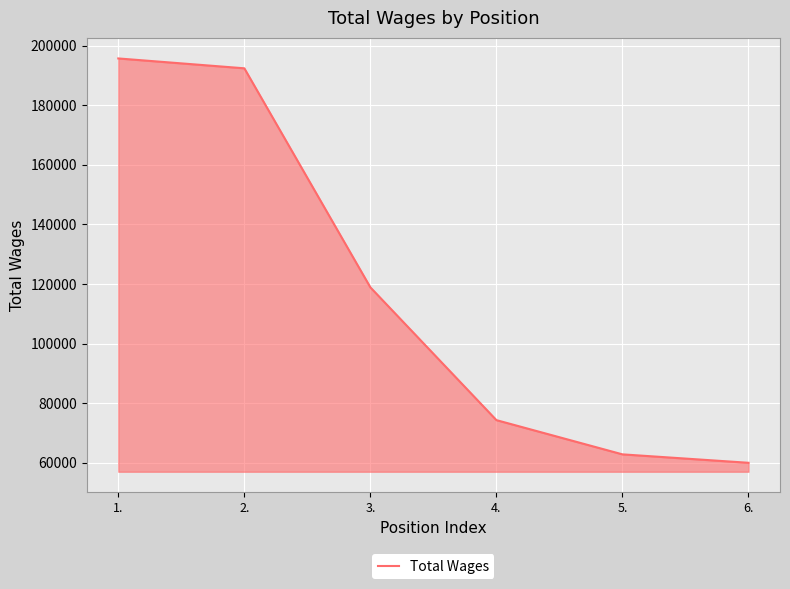

Approximately how many times larger is the value at 1. compared to 6.?

3.3